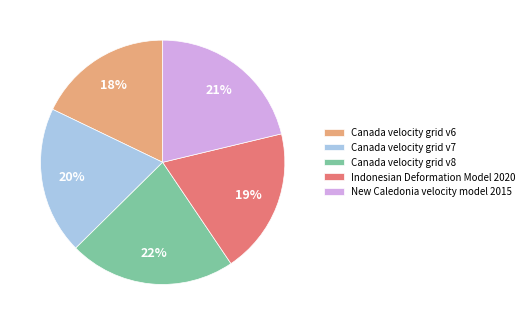

Which has a higher value, New Caledonia velocity model 2015 or Canada velocity grid v8?

Canada velocity grid v8